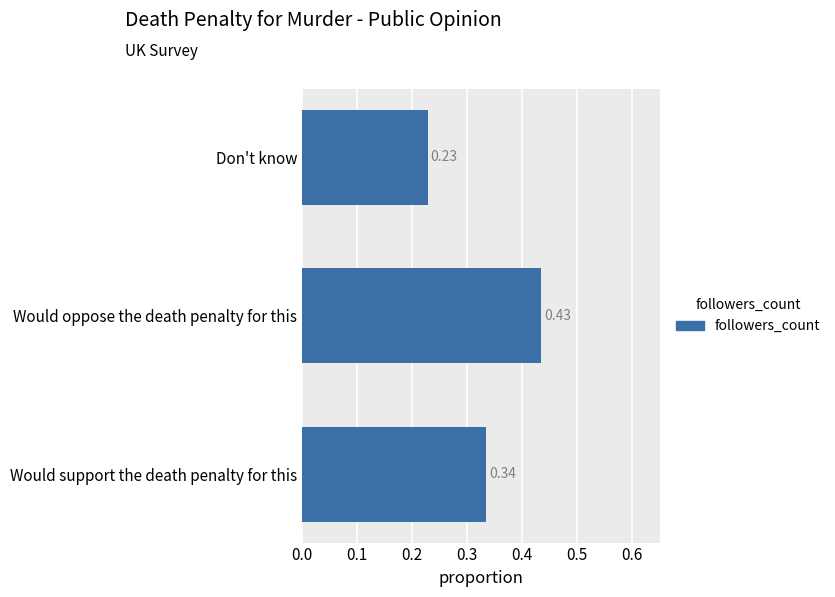

What is the sum of all values?

1.0